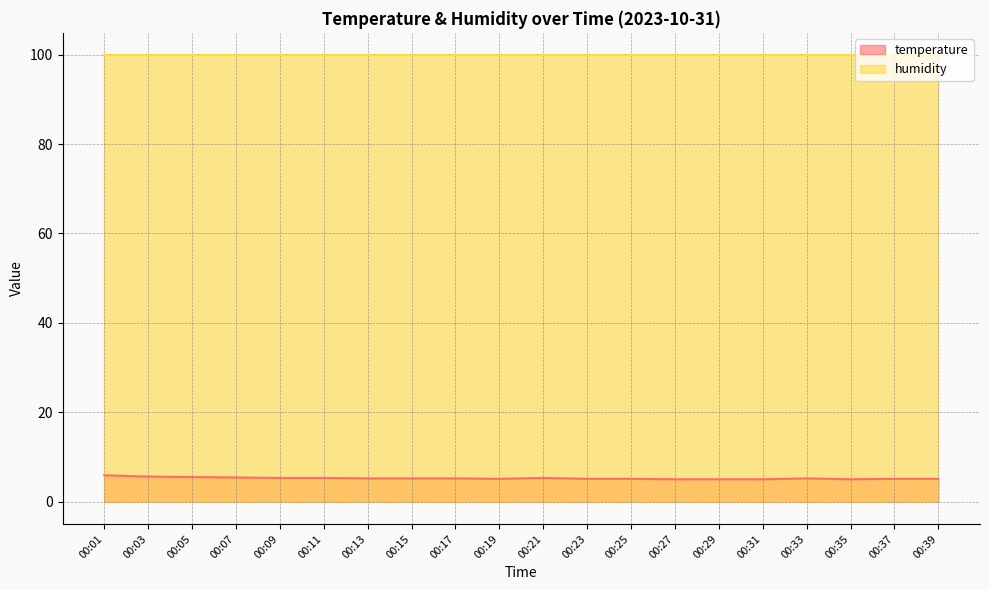

How many lines are shown in the chart?

2